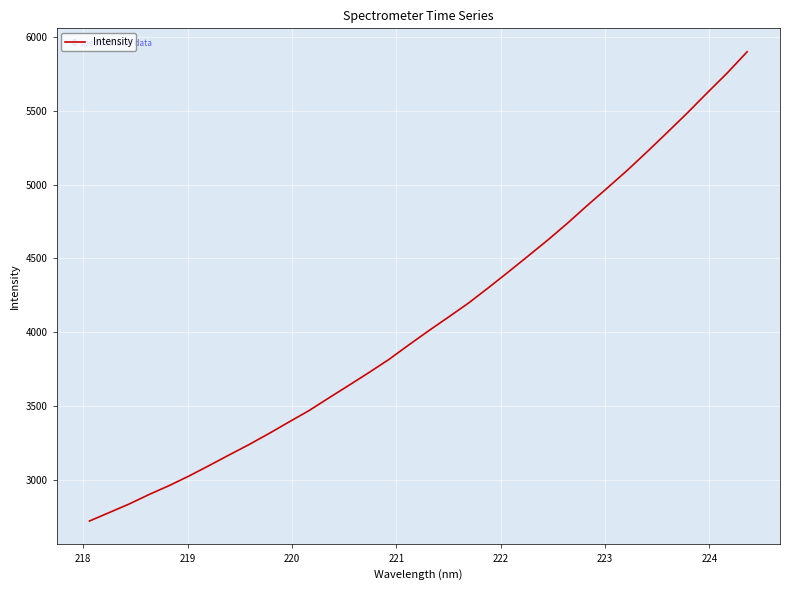

How many lines are shown in the chart?

1